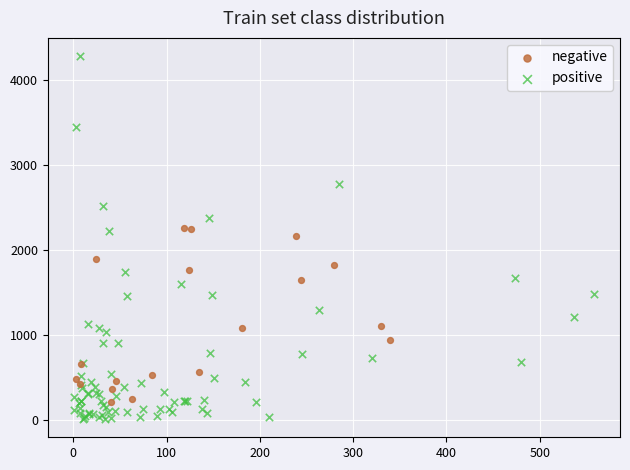

Which series has the widest spread of Y values?

positive